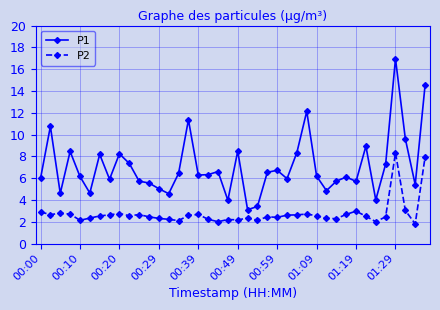

Which series has the widest spread of values?

P1